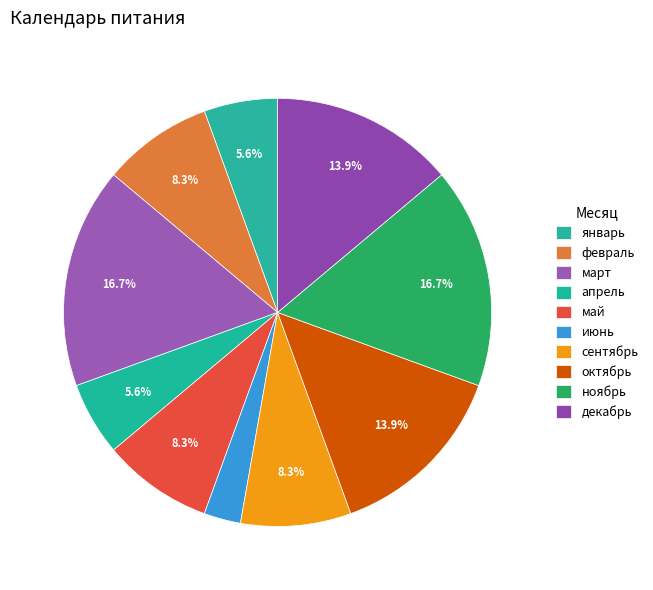

To the nearest percent, what is the combined percentage of сентябрь and февраль?

17%